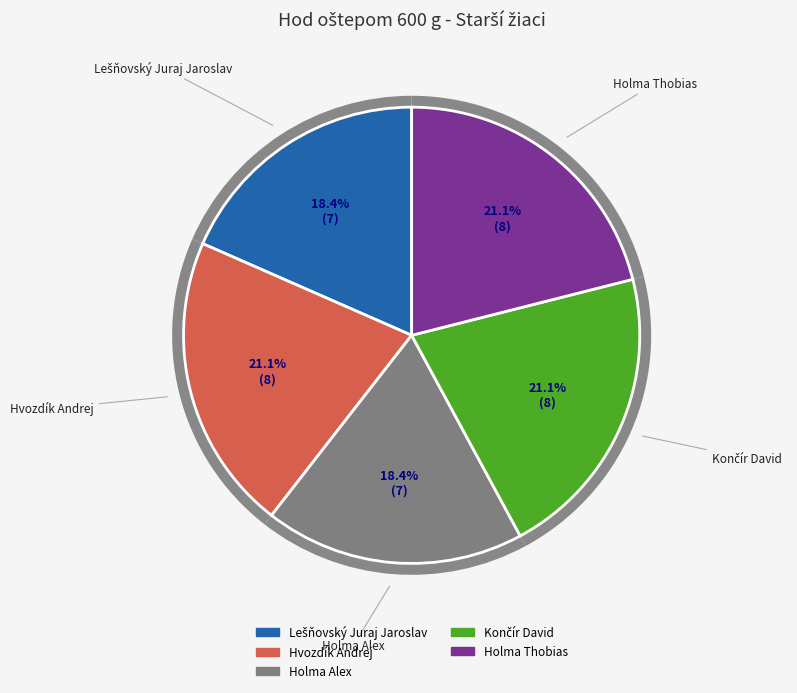

Which category has the biggest portion of the pie?

Hvozdík Andrej